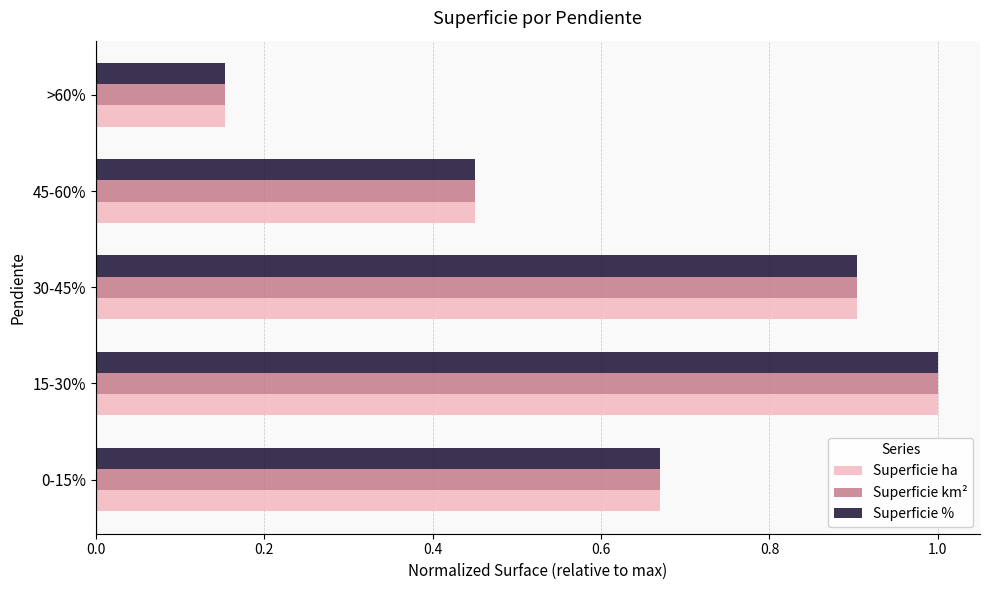

What are all the series names shown in the legend?

Superficie ha, Superficie km², Superficie %